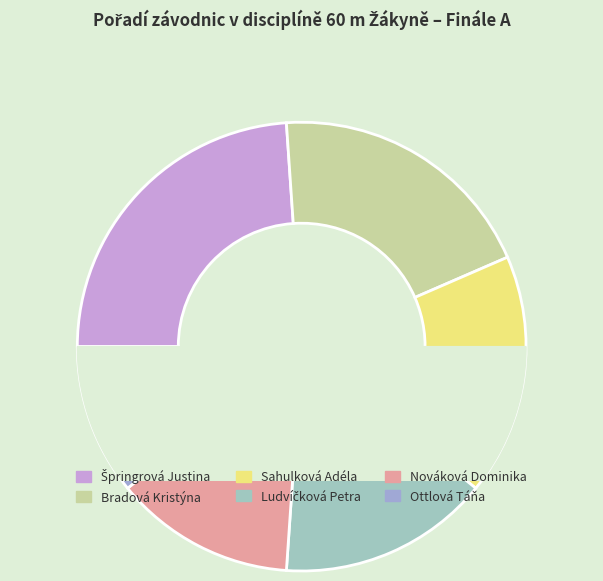

Is Špringrová Justina the majority of the pie?

No